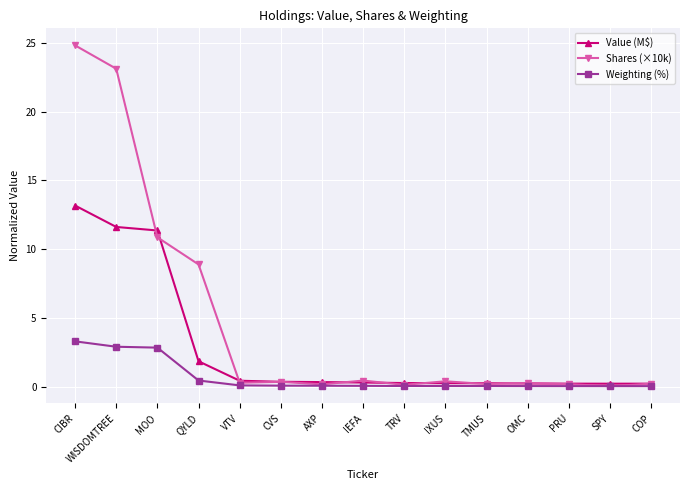

What is the value of the Shares (×10k) point at the 7th from the left?

0.2